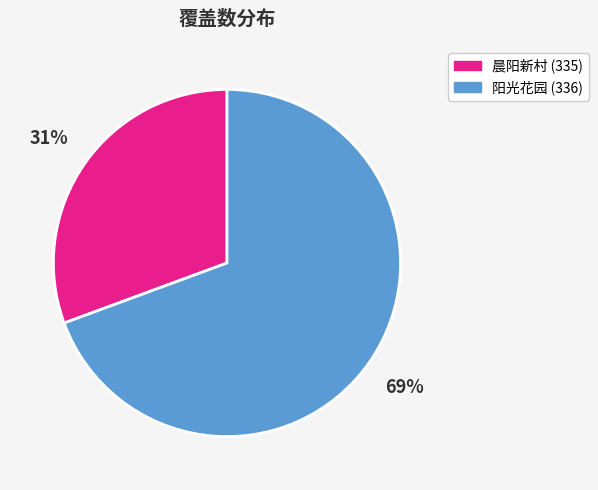

Which slice represents more than half of the pie?

阳光花园 (336)